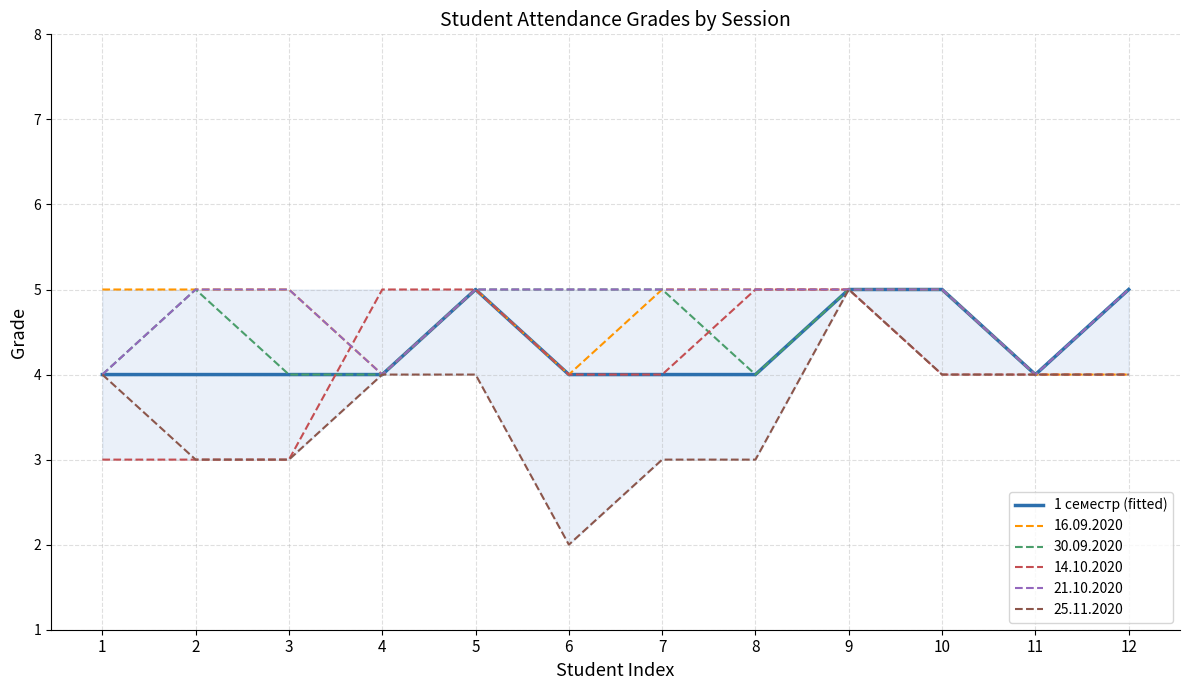

Which series has the widest spread of values?

25.11.2020